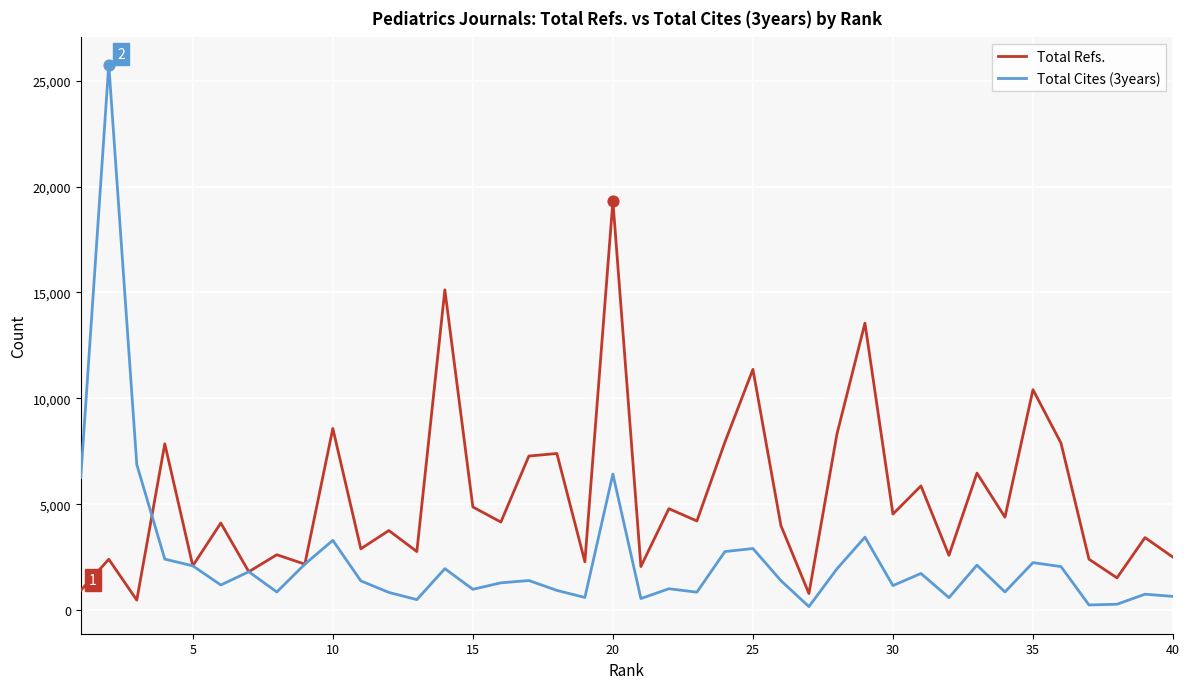

Which series has the widest spread of values?

Total Cites (3years)